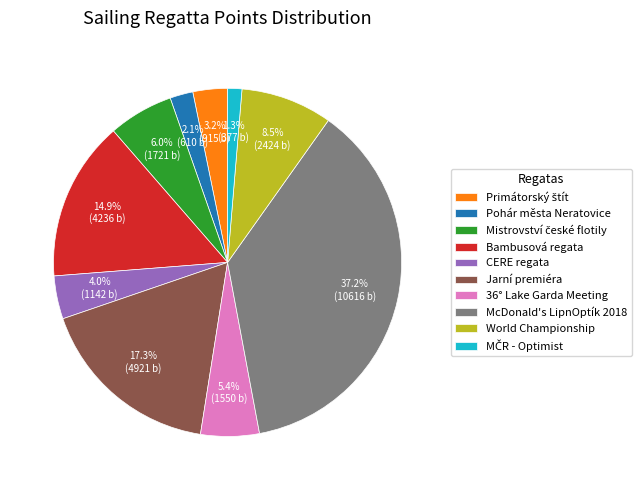

Between Pohár města Neratovice and World Championship, which is larger?

World Championship